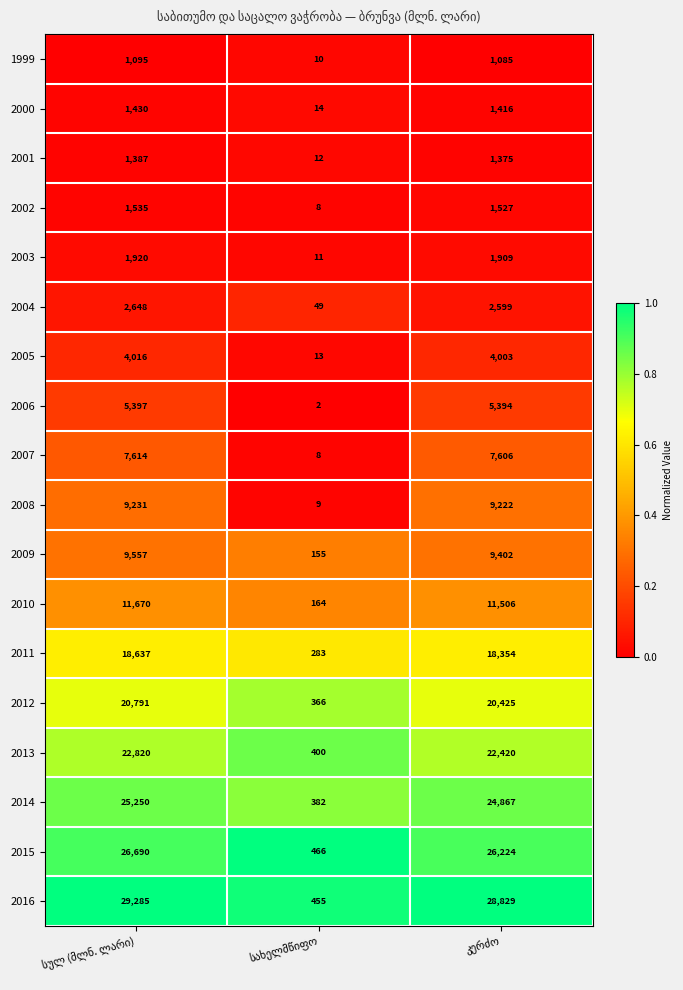

What is the difference between the maximum and minimum values in the 2013 series?

22420